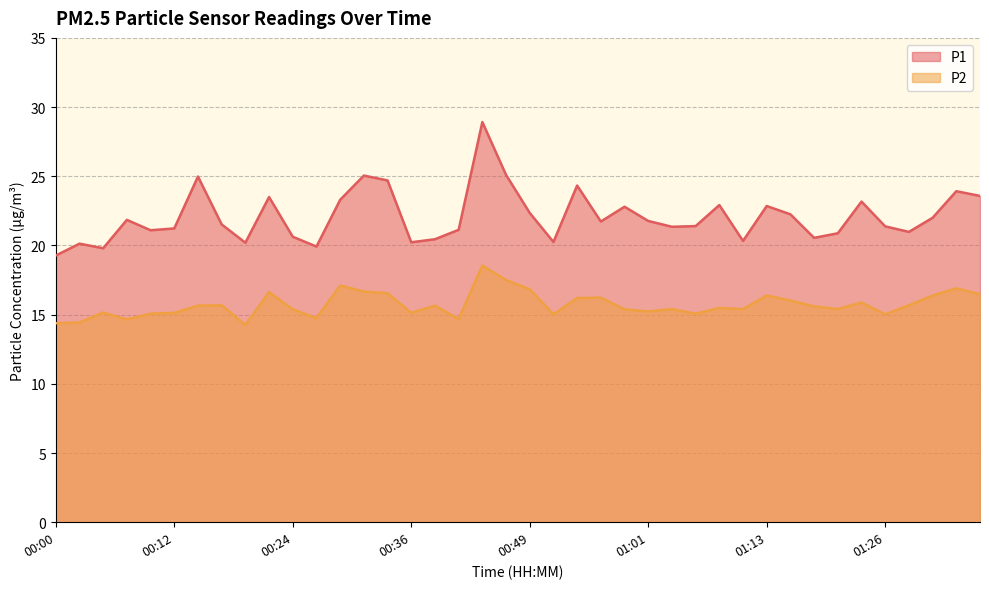

What is the difference between the maximum and minimum values in the P2 series?

4.3